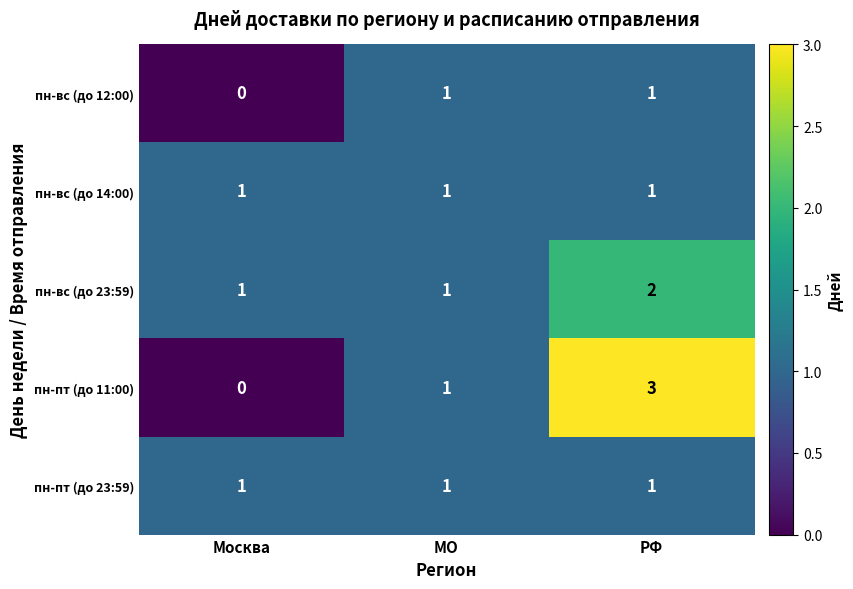

Count the пн-вс (до 23:59) values in the range 1 to 2.

3